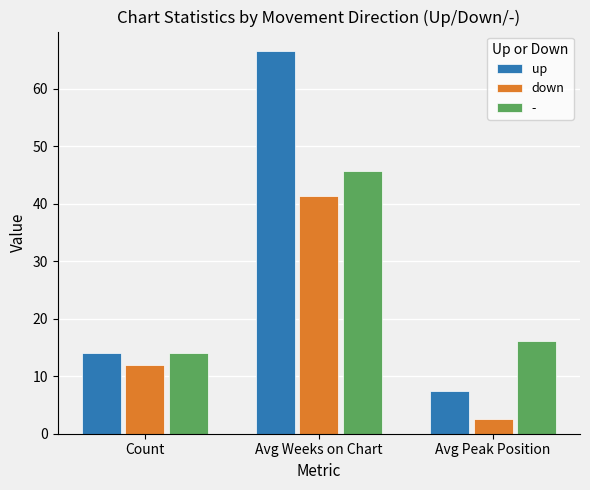

At which category does the chart reach its peak across all series?

Avg Weeks on Chart